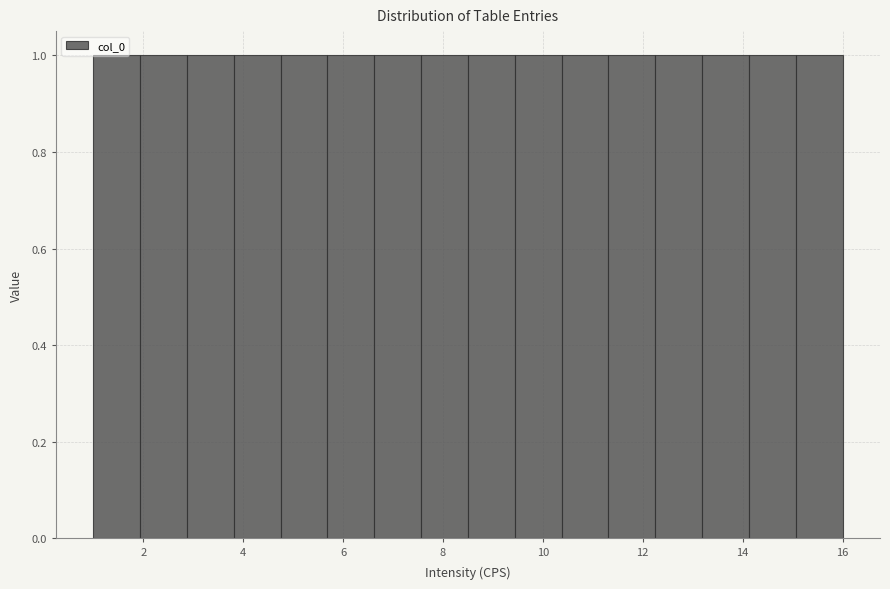

Reading left to right, transcribe this chart: for each bar, give the range it covers on the x-axis and its height. Neither the bar edges nor the heights are printed on the chart, so give them approximately, as read against the axes.

1.0 to 2.0: 1
2.0 to 2.8: 1
2.8 to 3.8: 1
3.8 to 4.8: 1
4.8 to 5.6: 1
5.6 to 6.6: 1
6.6 to 7.6: 1
7.6 to 8.6: 1
8.6 to 9.4: 1
9.4 to 10.4: 1
10.4 to 11.4: 1
11.4 to 12.2: 1
12.2 to 13.2: 1
13.2 to 14.2: 1
14.2 to 15.0: 1
15.0 to 16.0: 1